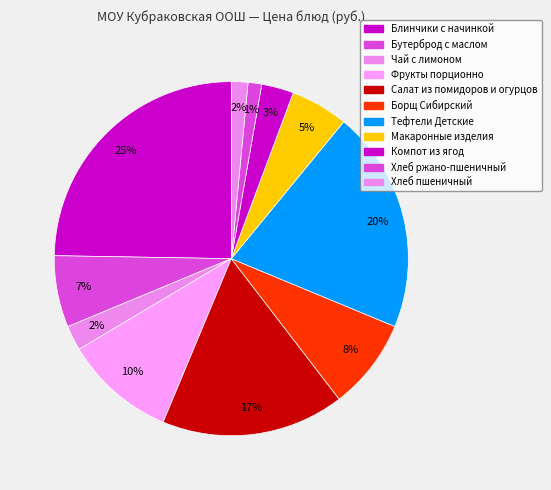

To the nearest percent, what is the average slice percentage?

9%